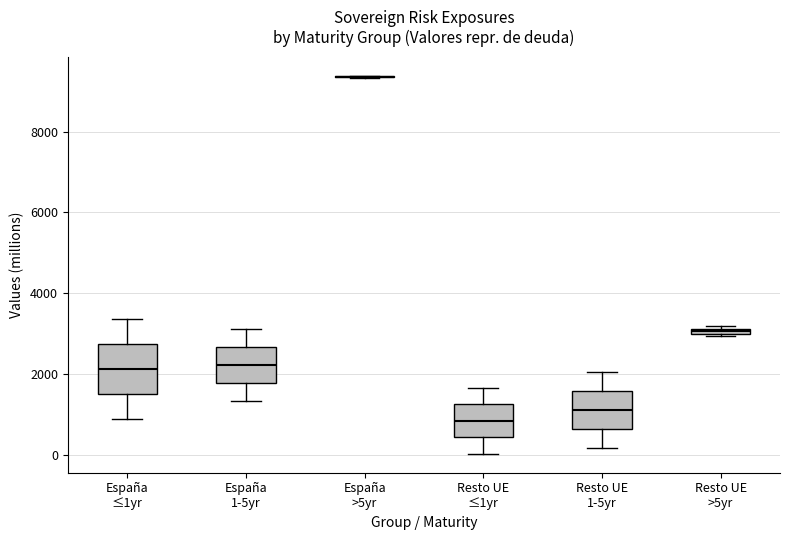

Which box is the tallest, from its lower edge to its upper edge?

España ≤1yr